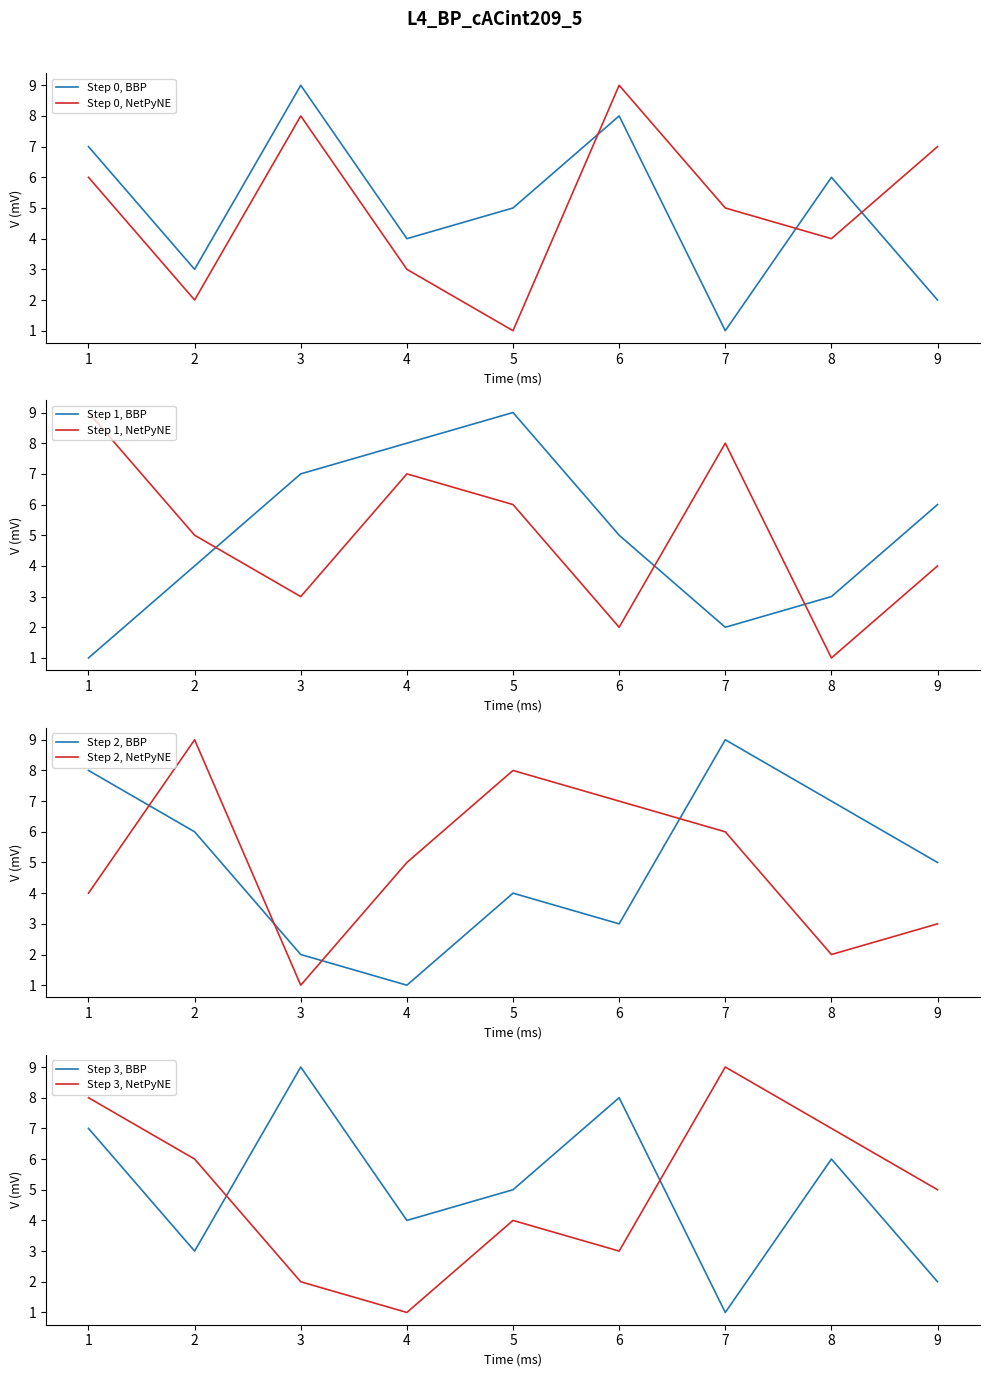

How many intersections are there between col_7 and col_4?

4